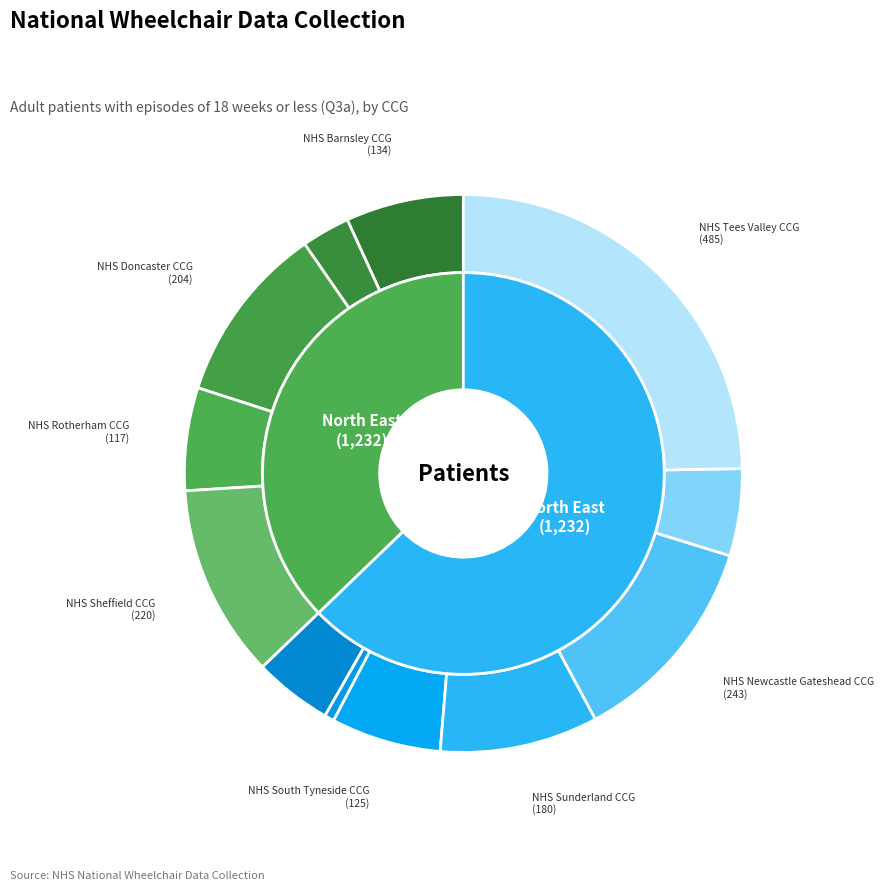

What is the largest slice in the pie chart?

NHS Tees Valley CCG